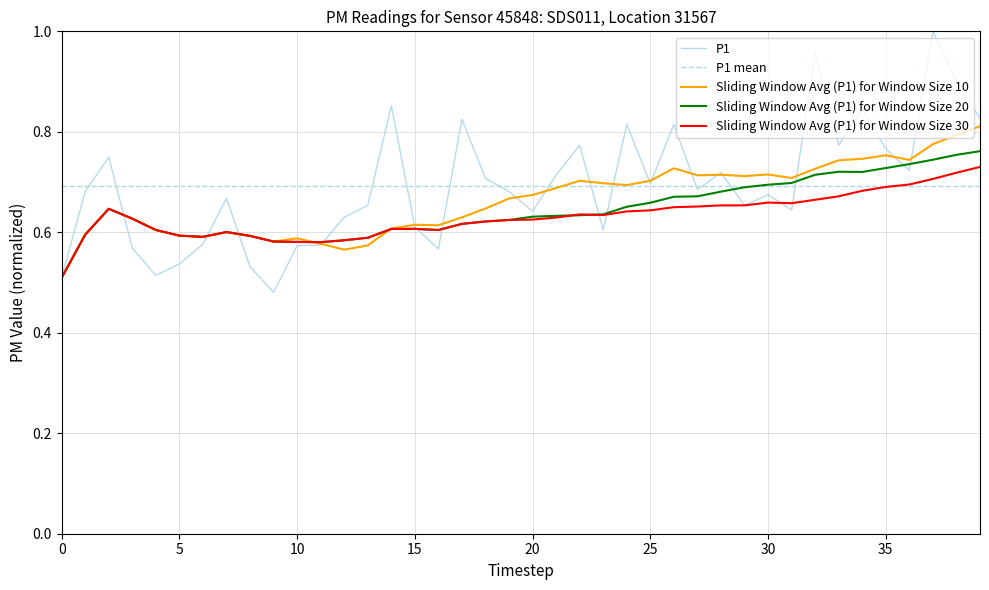

What is the greatest value displayed?

1.0